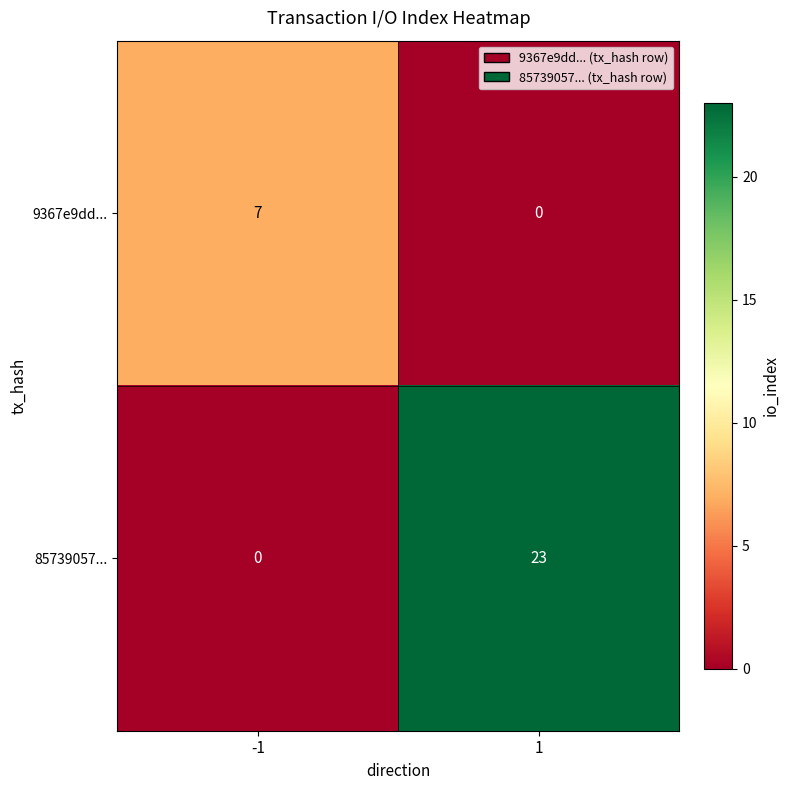

Which series has the widest spread of values?

85739057...